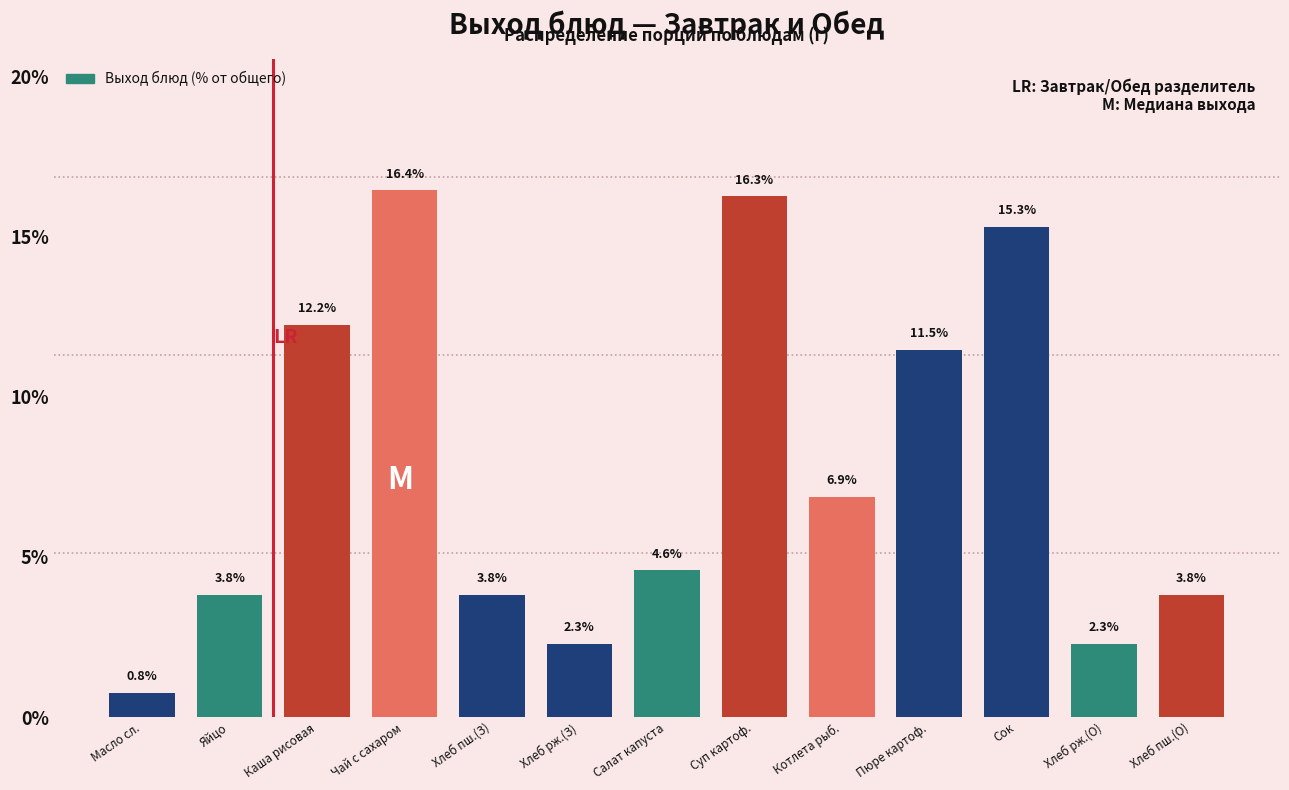

Reading left to right, extract all data points from this chart.

0.8	3.8	12.2	16.4	3.8	2.3	4.6	16.3	6.9	11.5	15.3	2.3	3.8